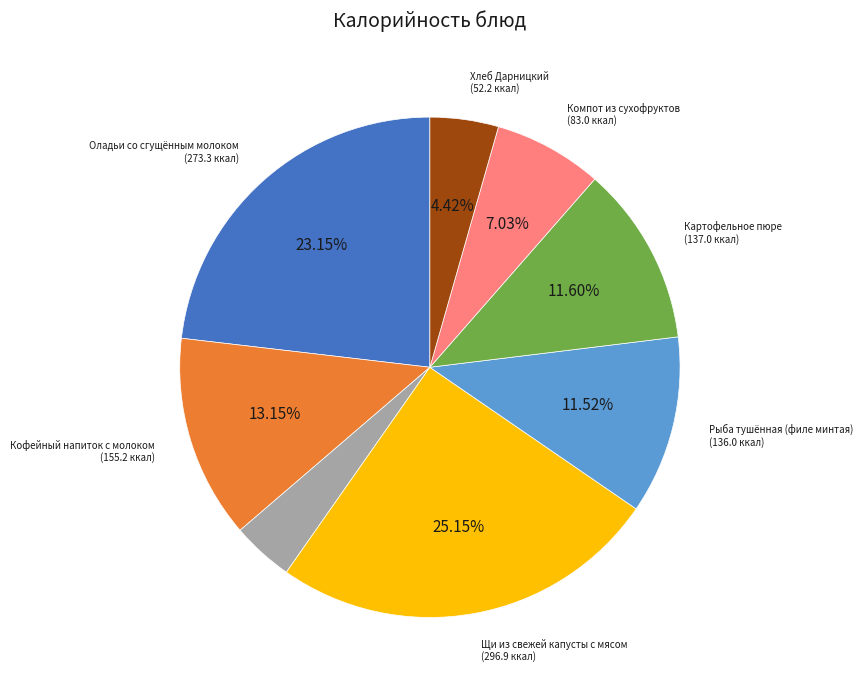

Is there any slice that represents more than half of the pie?

No